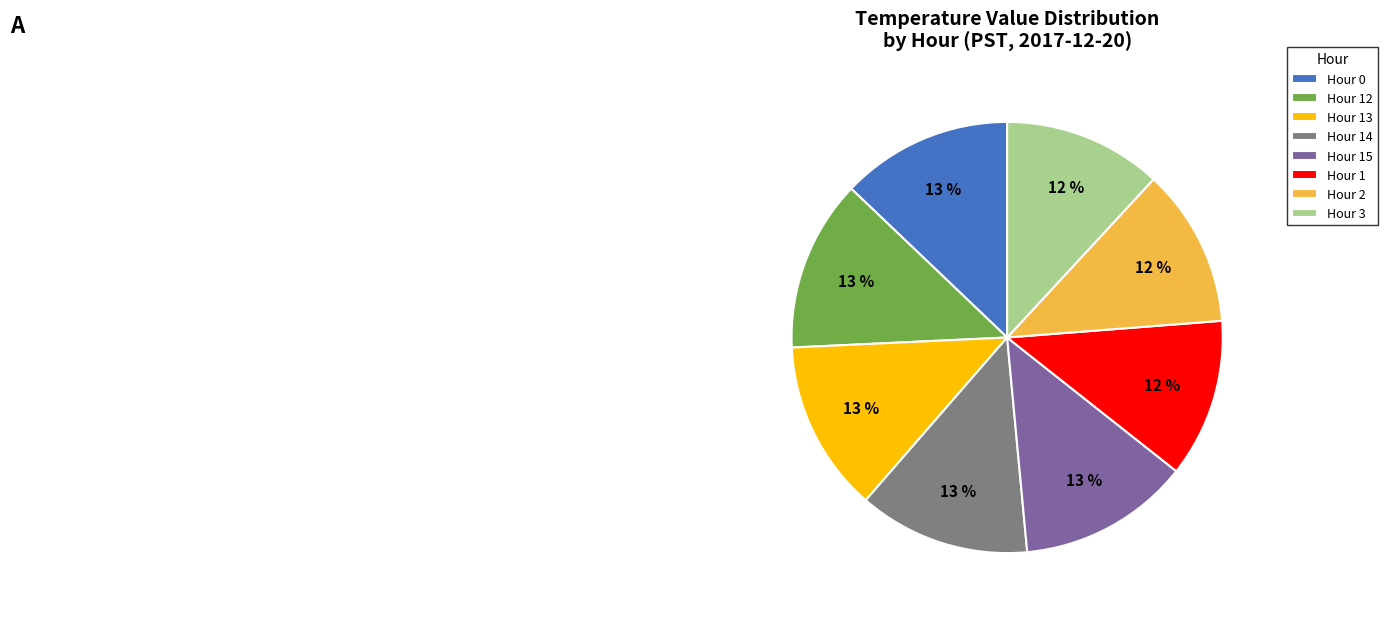

Combined, do Hour 3 and Hour 12 account for over 50%?

No